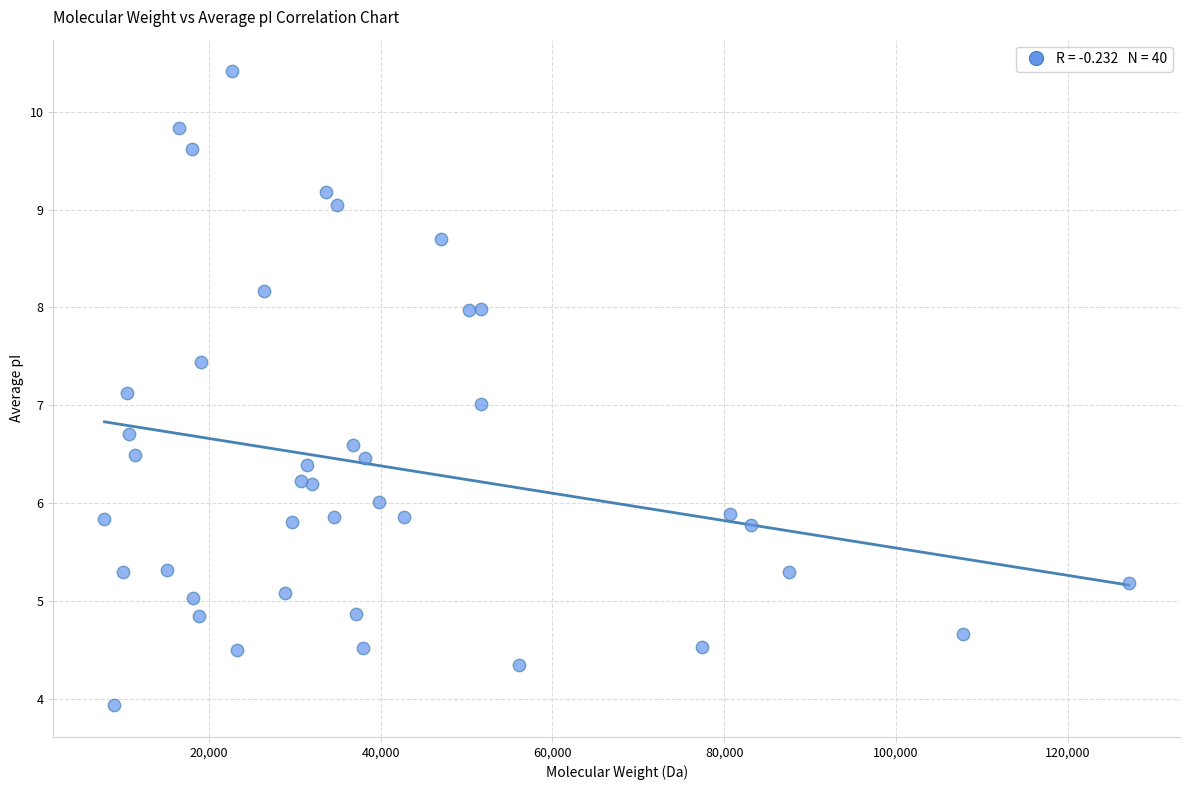

What is the range of Y values (max minus min)?

6.5